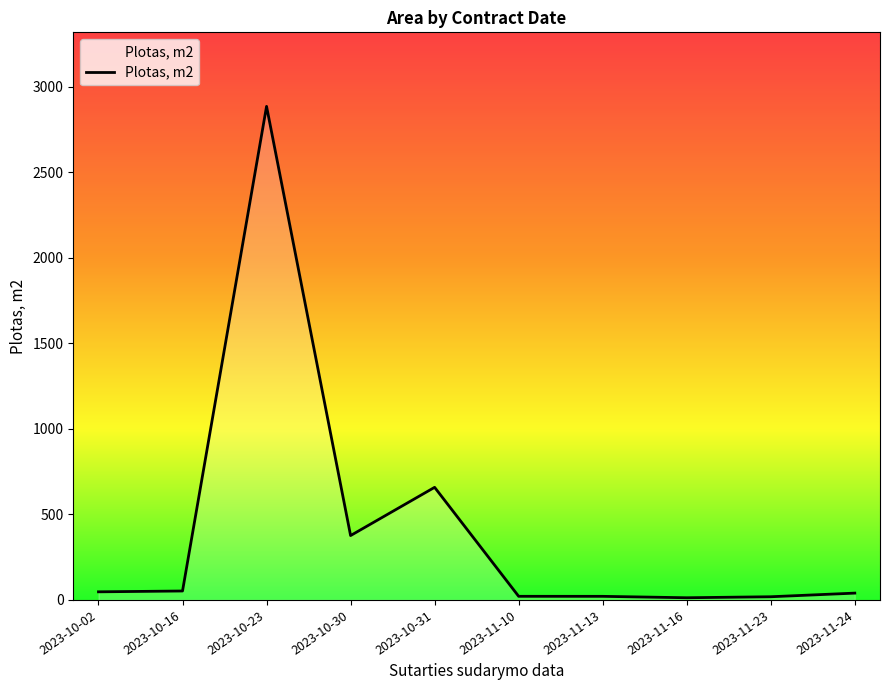

What is the maximum value shown in the chart?

2885.1